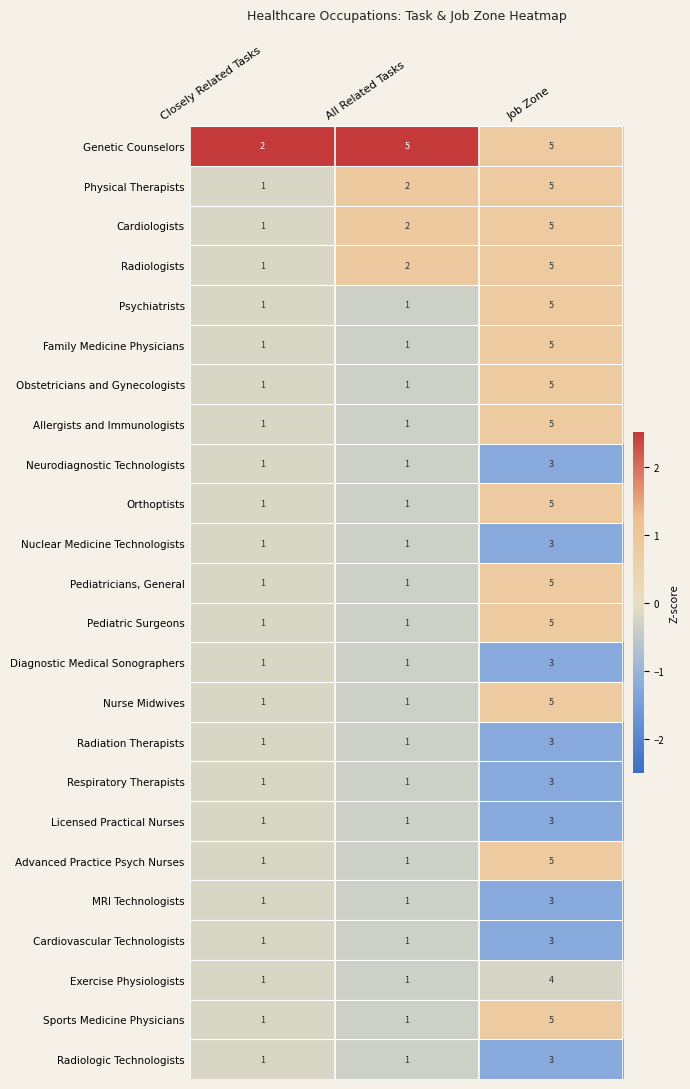

How many categories are shown in the chart?

3